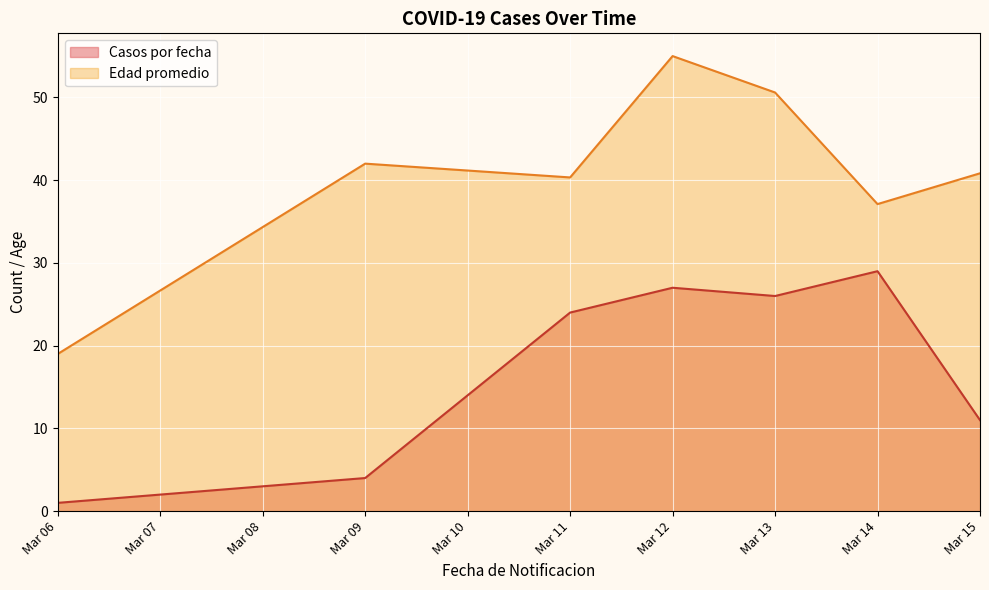

Reading right to left, list all the values displayed in this chart.

Casos por fecha: 11.0	29.0	26.0	27.0	24.0	4.0	1.0
Edad promedio: 40.8	37.1	50.6	55.0	40.3	42.0	19.0